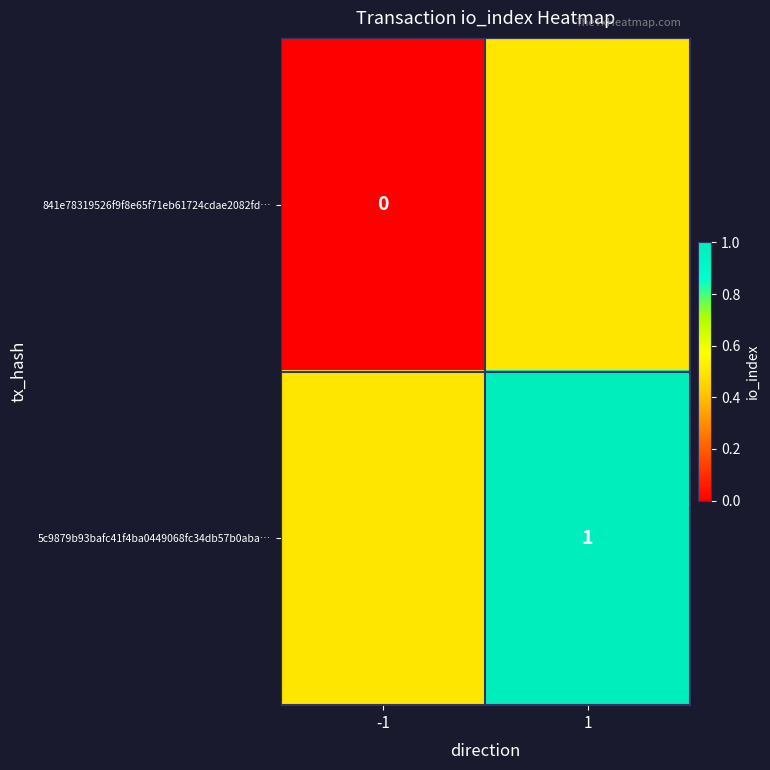

List the labels in order of 5c9879b93bafc41f4ba0449068fc34db57b0aba… value, smallest first.

-1, 1